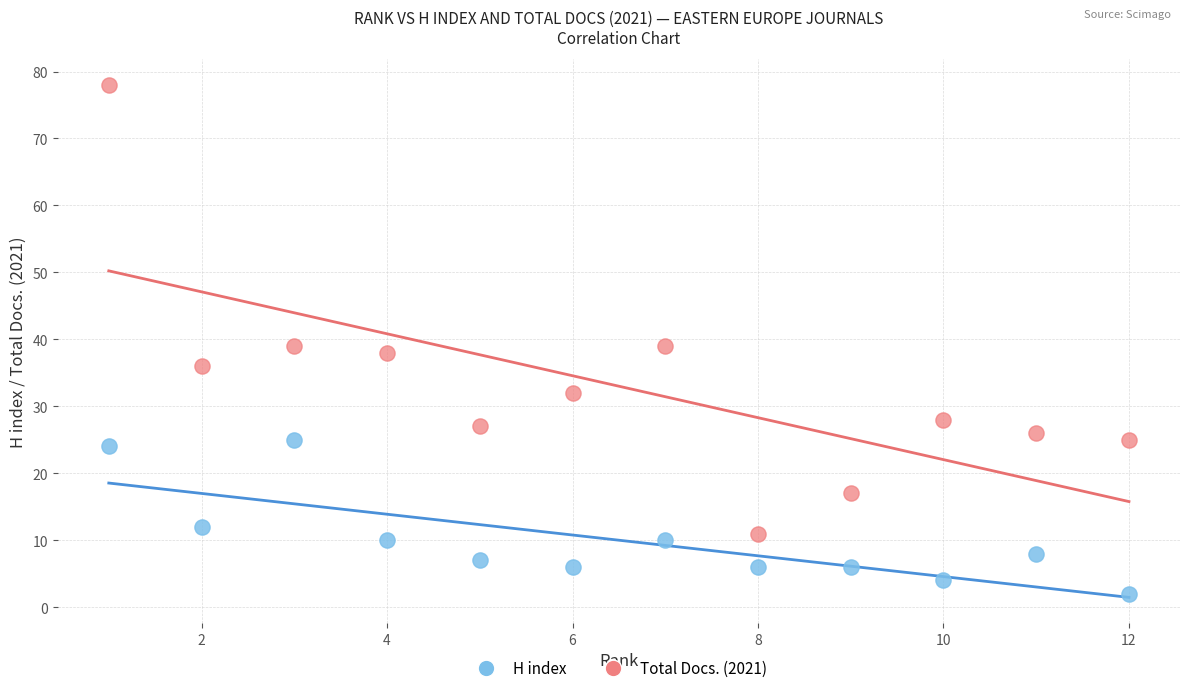

Which series has the largest Y range (max minus min)?

Total Docs. (2021)